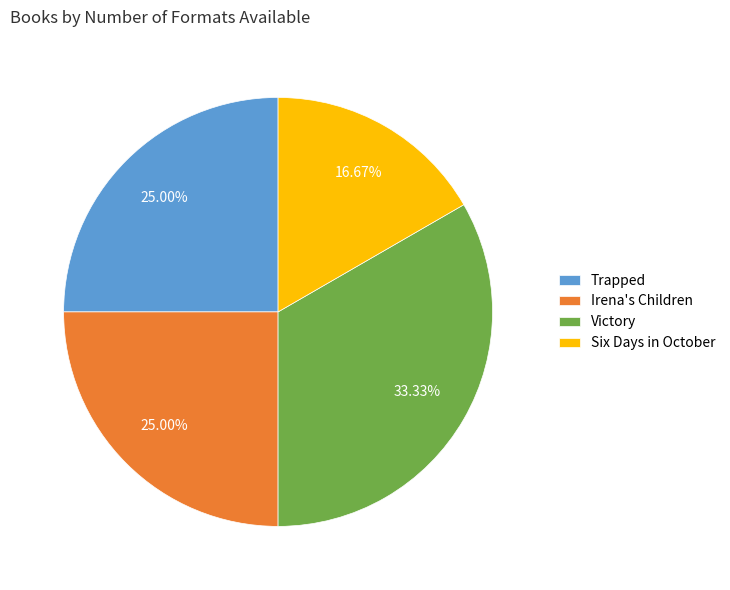

Is Trapped the majority of the pie?

No